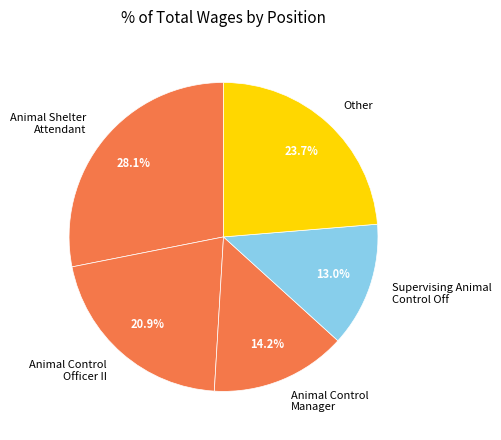

Rank the categories by value from lowest to highest.

Supervising Animal Control Off, Animal Control Manager, Animal Control Officer II, Other, Animal Shelter Attendant